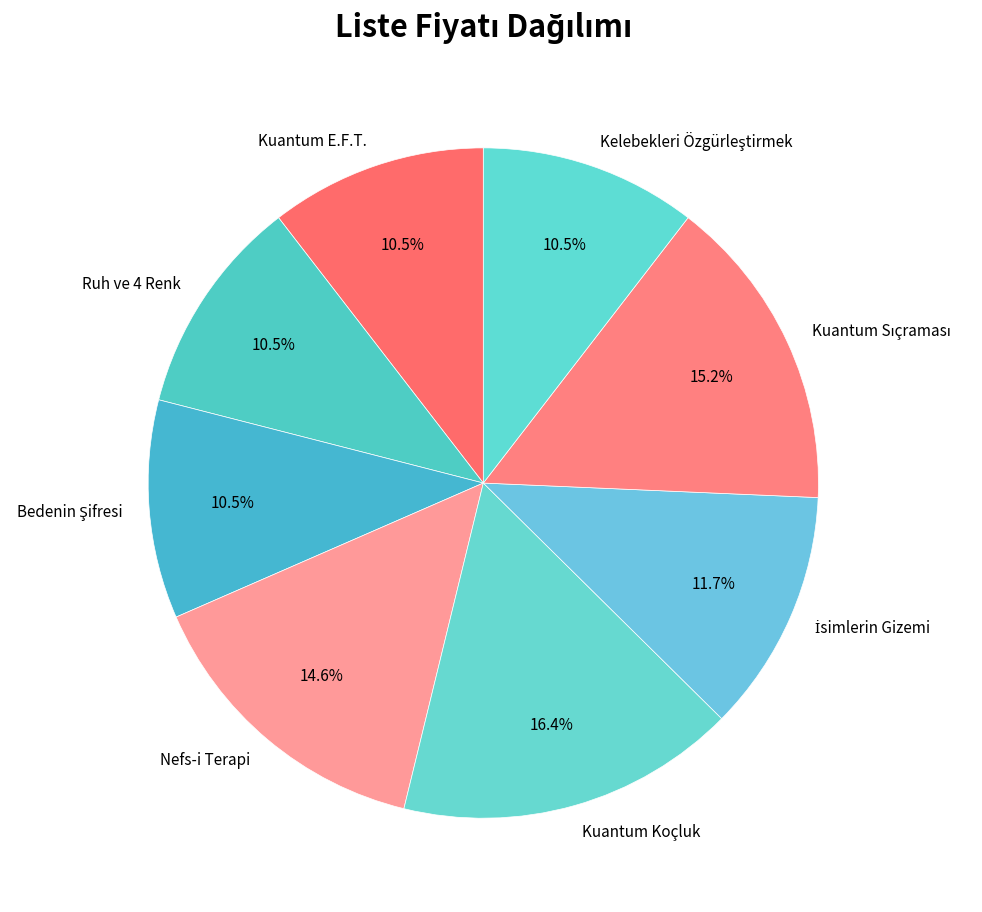

Count the number of slices in the pie.

8